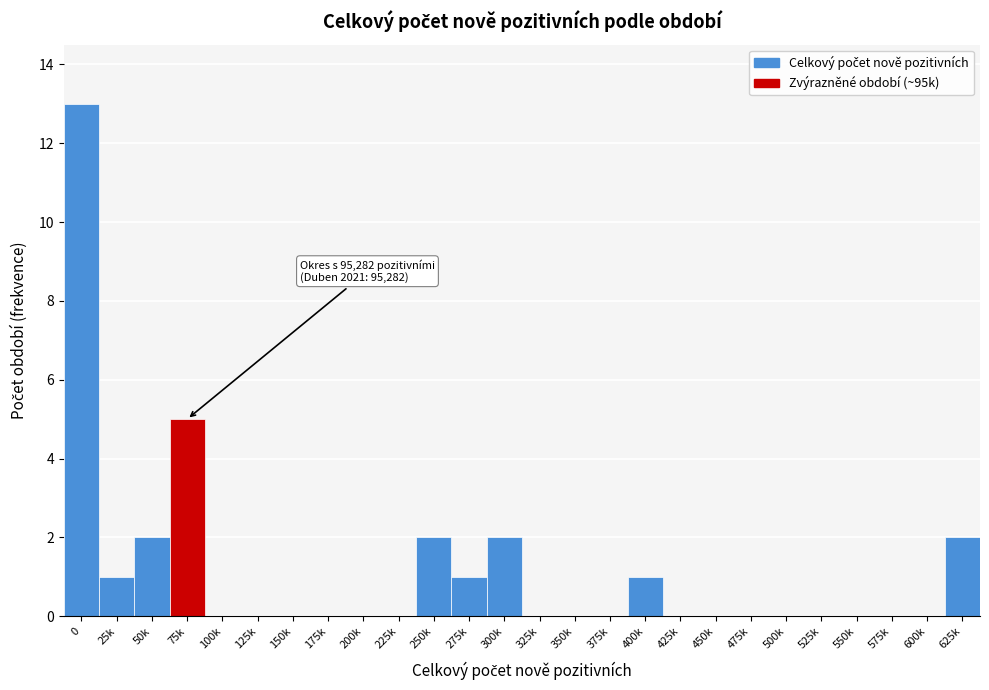

Reading right to left, what are all the values shown in this chart?

625k=2	600k=0	575k=0	550k=0	525k=0	500k=0	475k=0	450k=0	425k=0	400k=1	375k=0	350k=0	325k=0	300k=2	275k=1	250k=2	225k=0	200k=0	175k=0	150k=0	125k=0	100k=0	75k=5	50k=2	25k=1	0=13